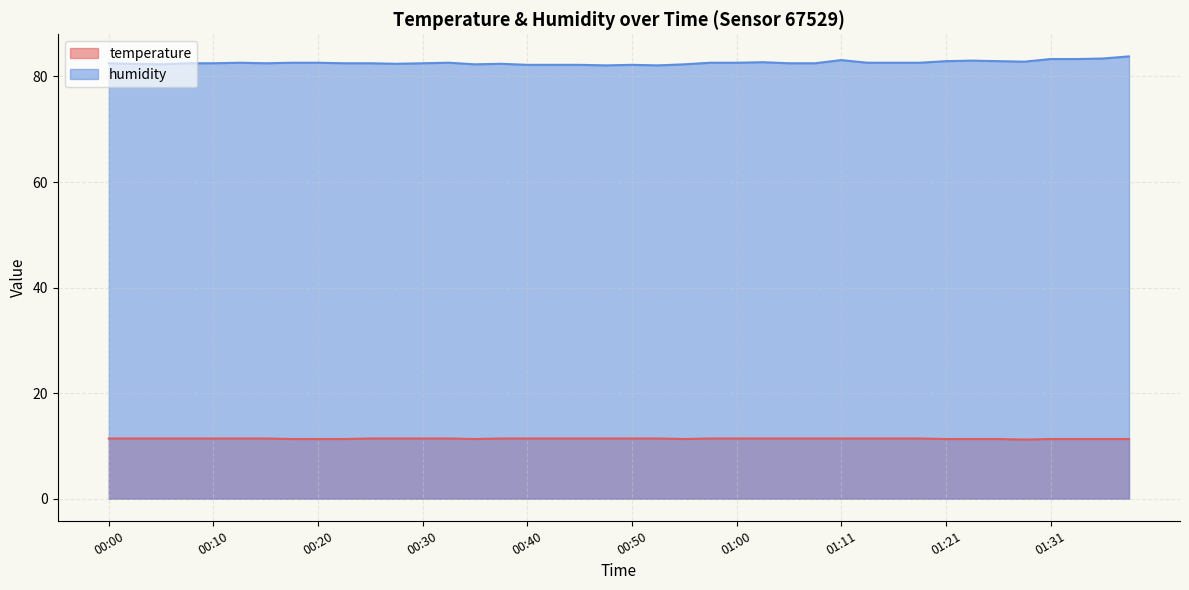

Which series changed the most between 00:30 and 01:06?

temperature